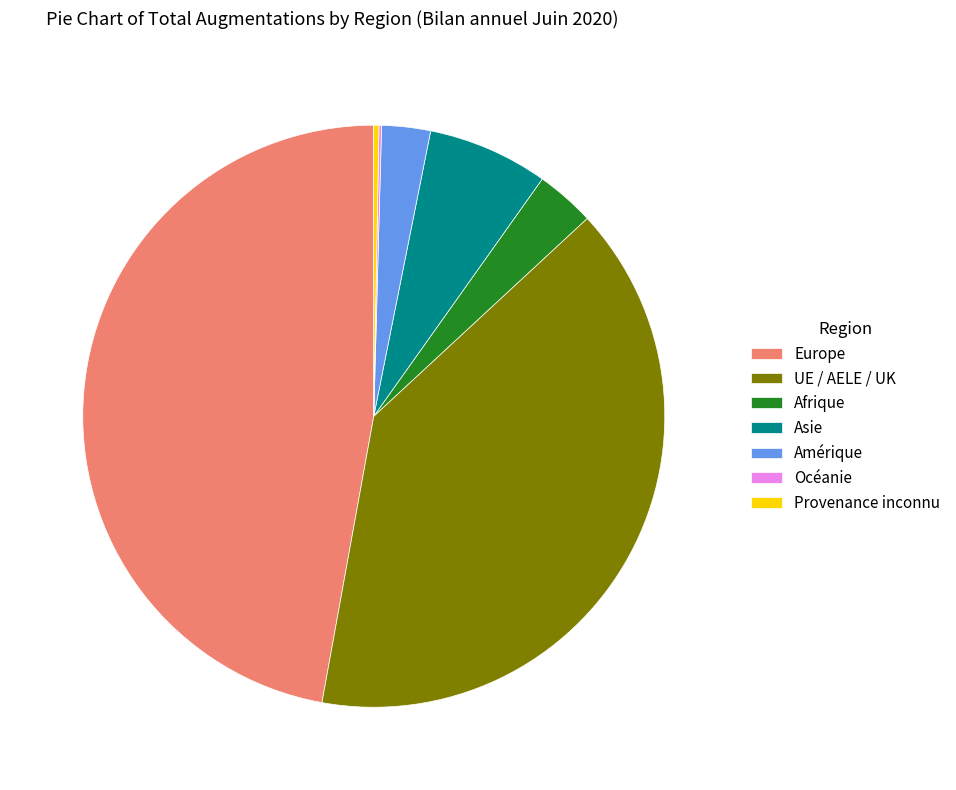

Is it true that Europe is 41% of the pie?

False